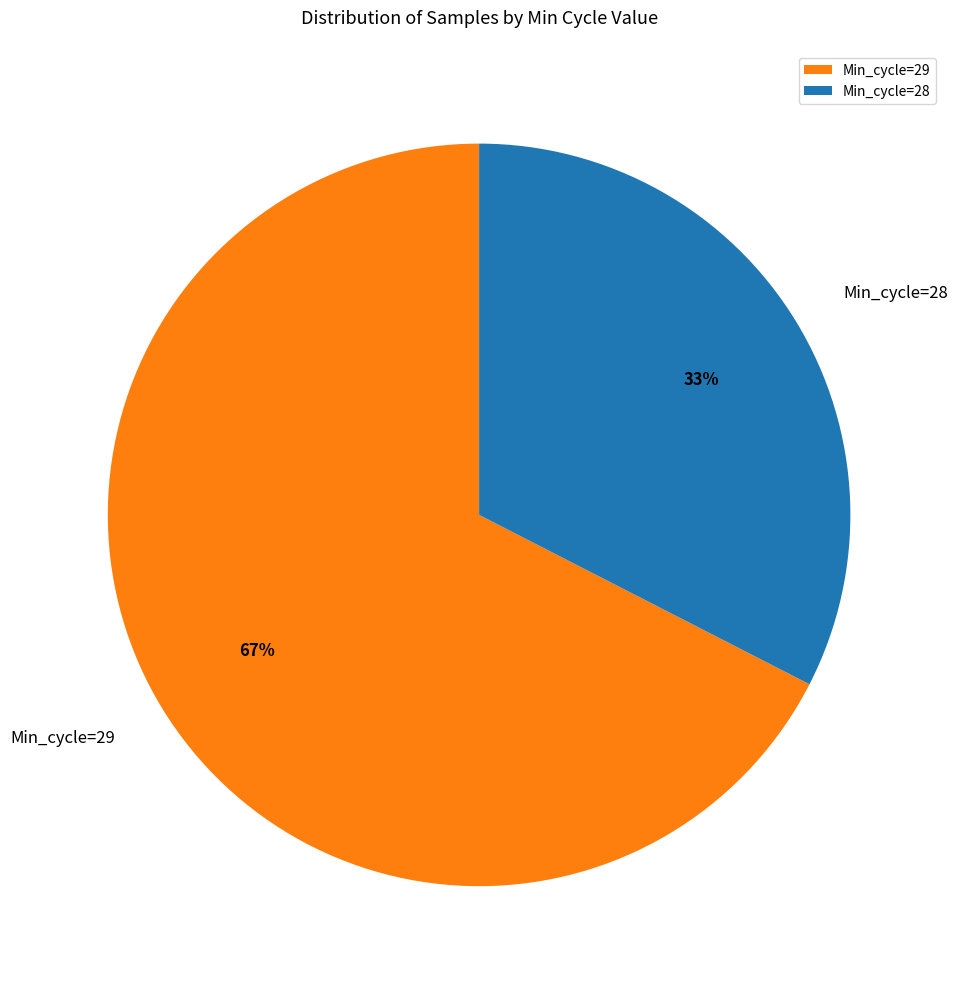

Which category accounts for the majority?

Min_cycle=29